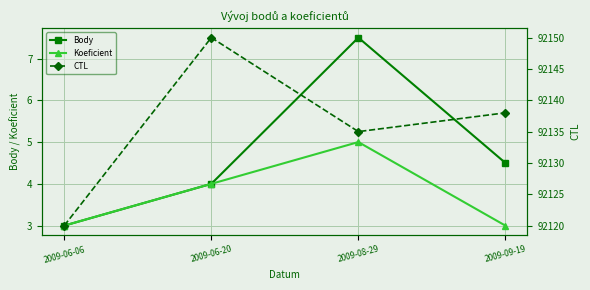

What is the minimum value for CTL?

92120.0